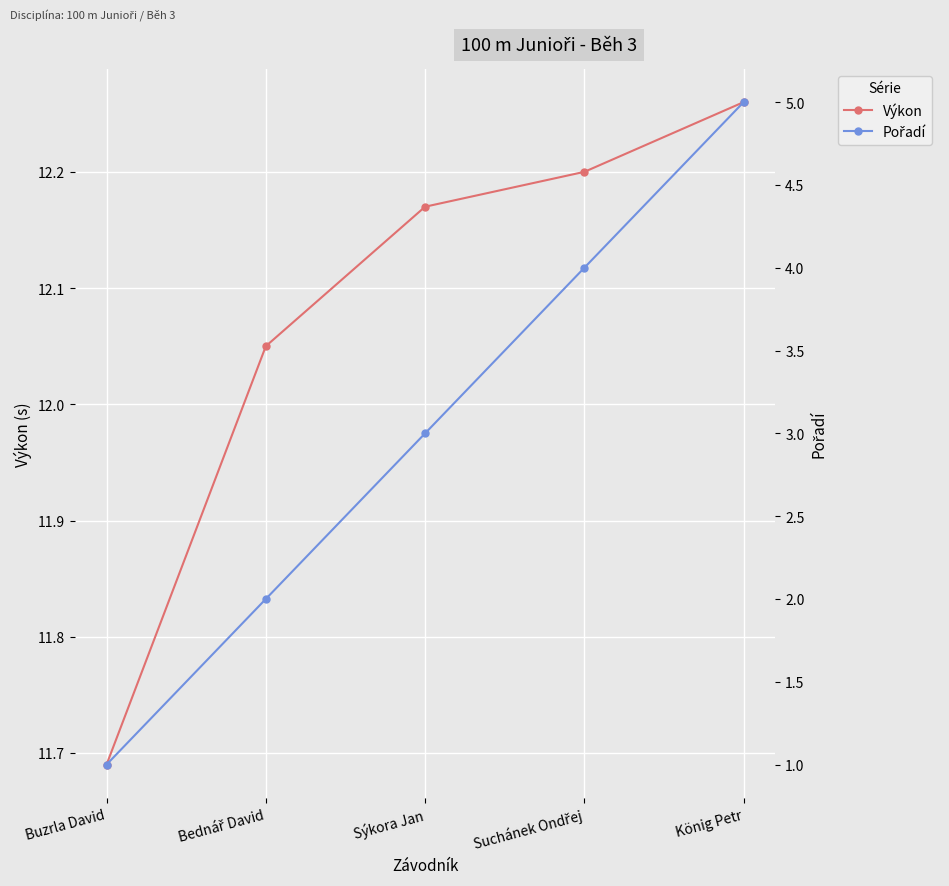

Which label corresponds to the largest value in the chart?

König Petr